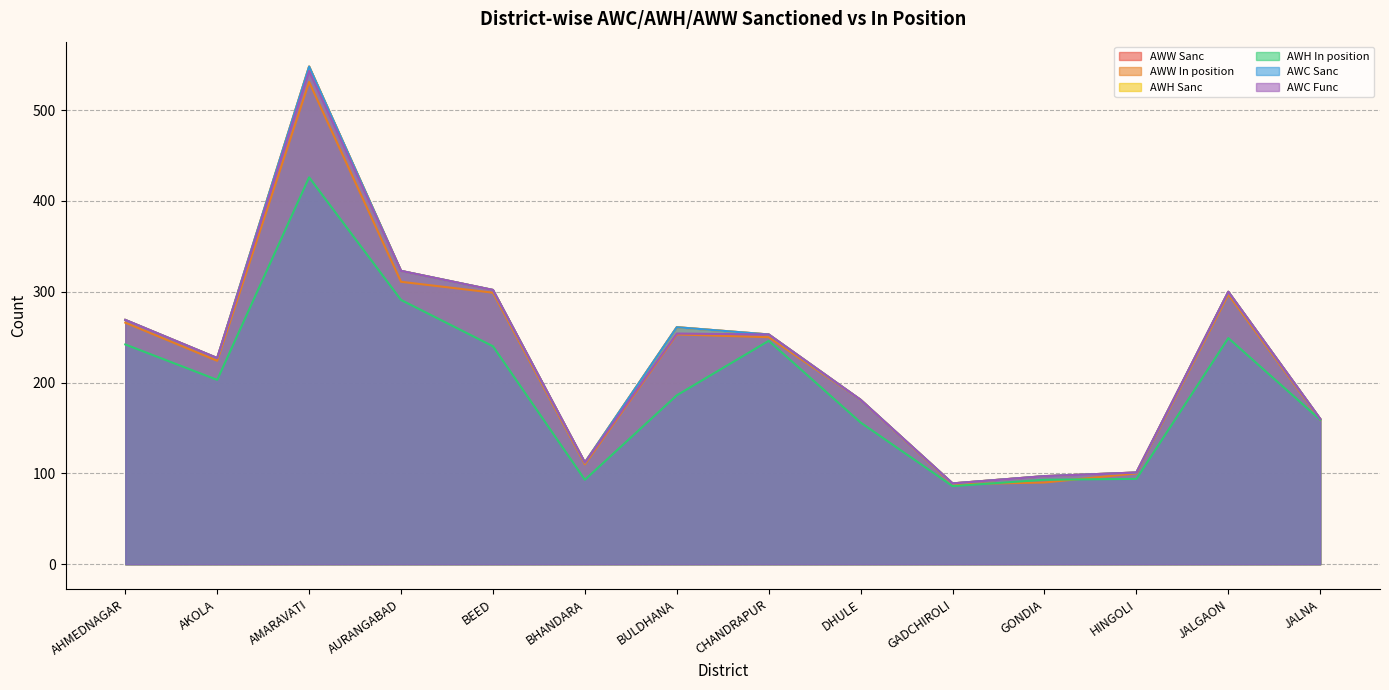

Reading right to left, transcribe all the data shown in this chart.

AWW Sanc: 160	300	101	97	89	181	253	261	112	302	323	548	227	269
AWW In position: 159	297	100	90	88	181	250	253	110	299	311	531	224	266
AWH Sanc: 160	300	101	97	89	181	253	261	112	302	323	548	227	269
AWH In position: 159	249	94	93	86	156	246	186	93	240	291	426	203	242
AWC Sanc: 160	300	101	97	89	181	253	261	112	302	323	548	227	269
AWC Func: 160	300	101	97	89	181	253	254	112	302	323	543	227	269